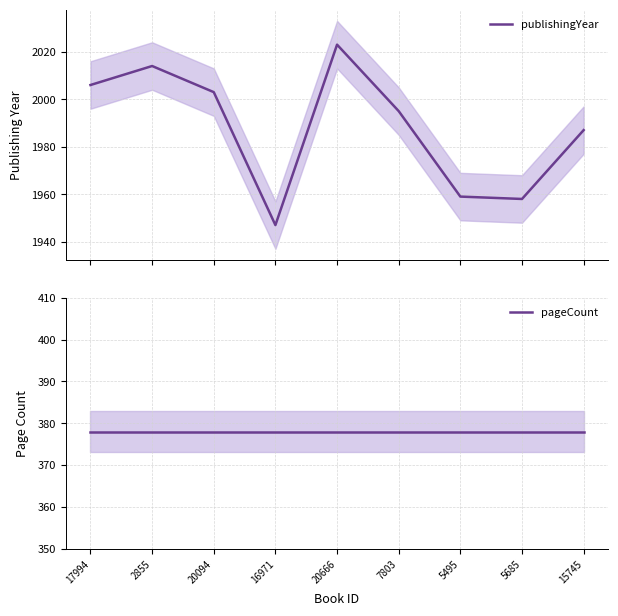

How many distinct data groups are displayed?

2